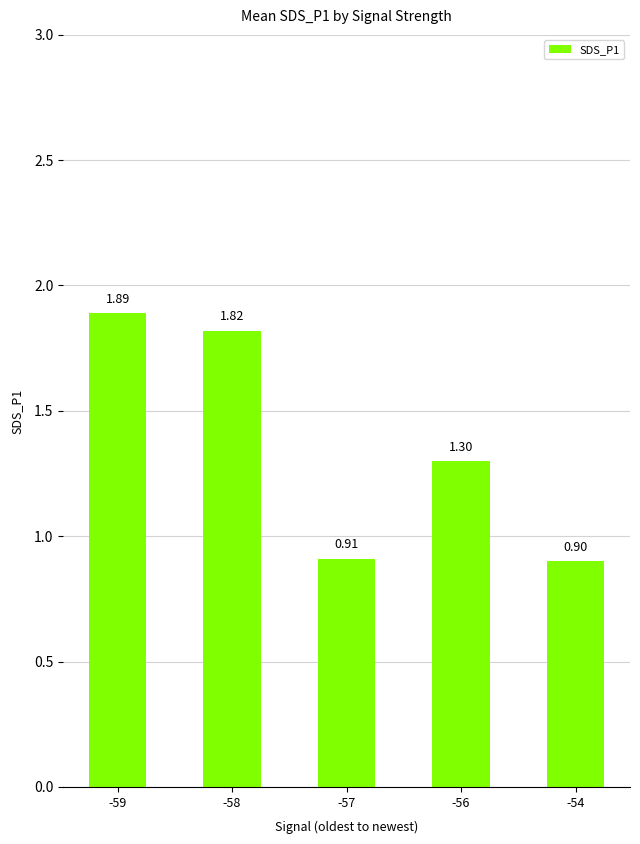

What is the difference between the values at -59 and -54?

1.0